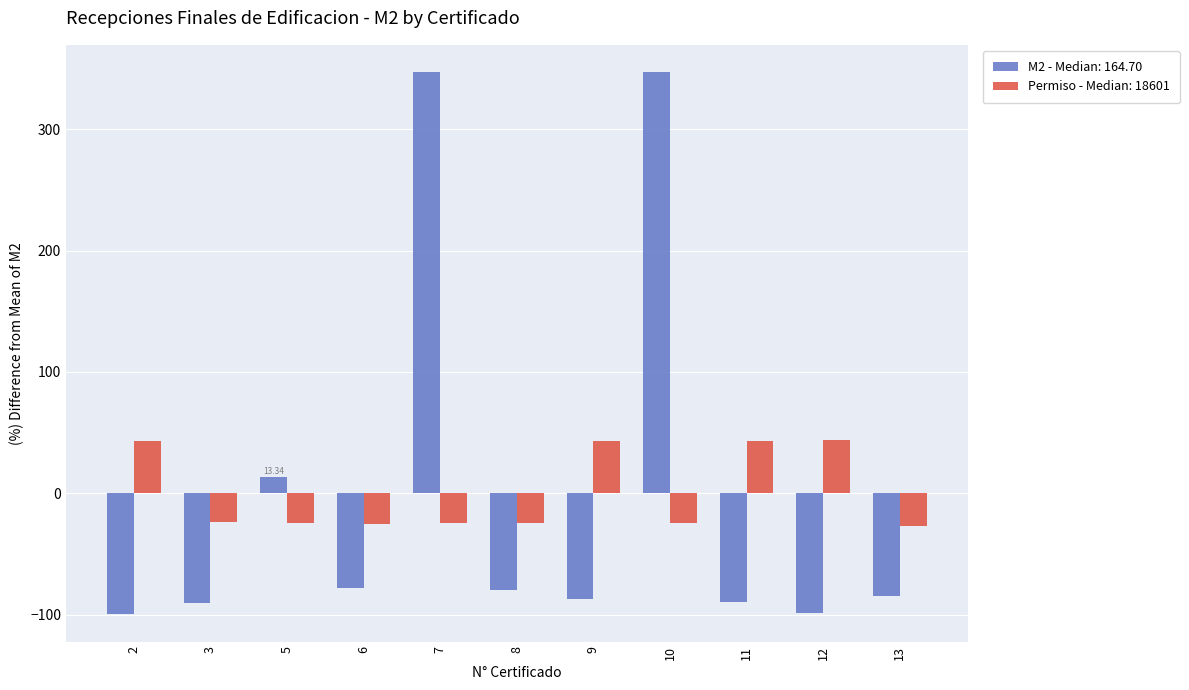

Which series has the widest spread of values?

M2 - Median: 164.70